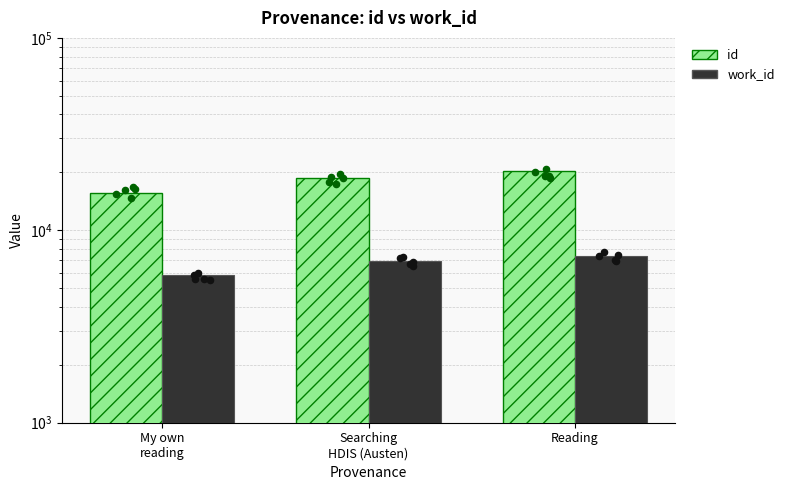

At which category is the sum across all series the highest?

Reading